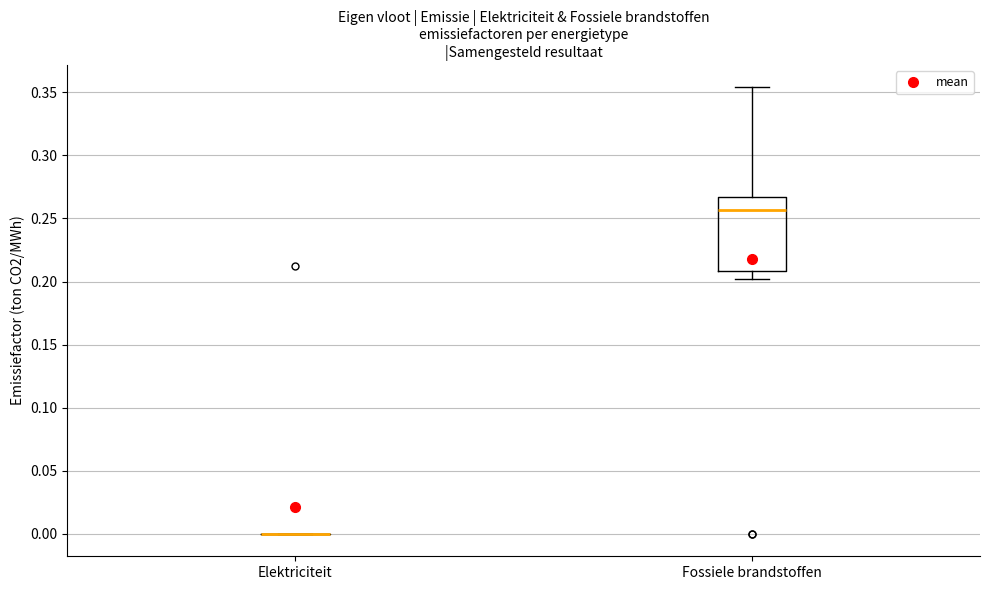

Reading left to right, transcribe this box plot: for each box, give where its median line is, the range the box spans, and where its two whiskers end, as read against the y-axis. The values are not printed on the chart, so give them approximately, as read against the axis.

Elektriciteit: box collapsed to a line at 0.000, whiskers 0.000 to 0.000
Fossiele brandstoffen: median 0.255, box 0.210 to 0.265, whiskers 0.200 to 0.355